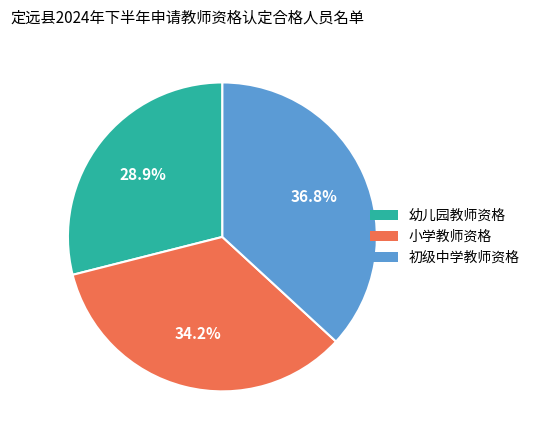

Approximately how many times larger is the value at 幼儿园教师资格 compared to 初级中学教师资格?

0.8